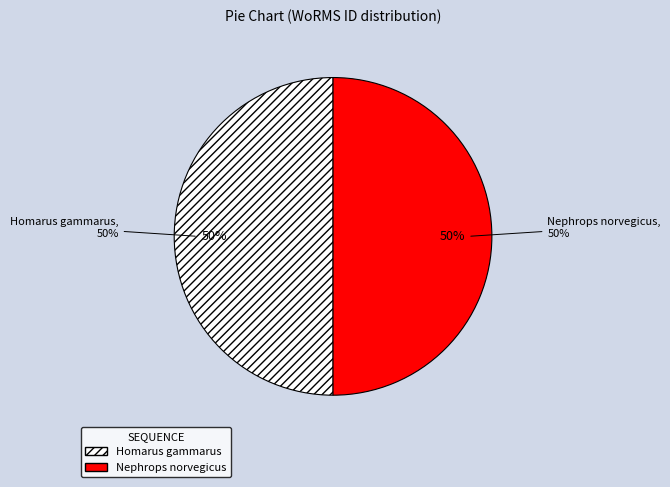

Which category has the biggest portion of the pie?

Nephrops norvegicus